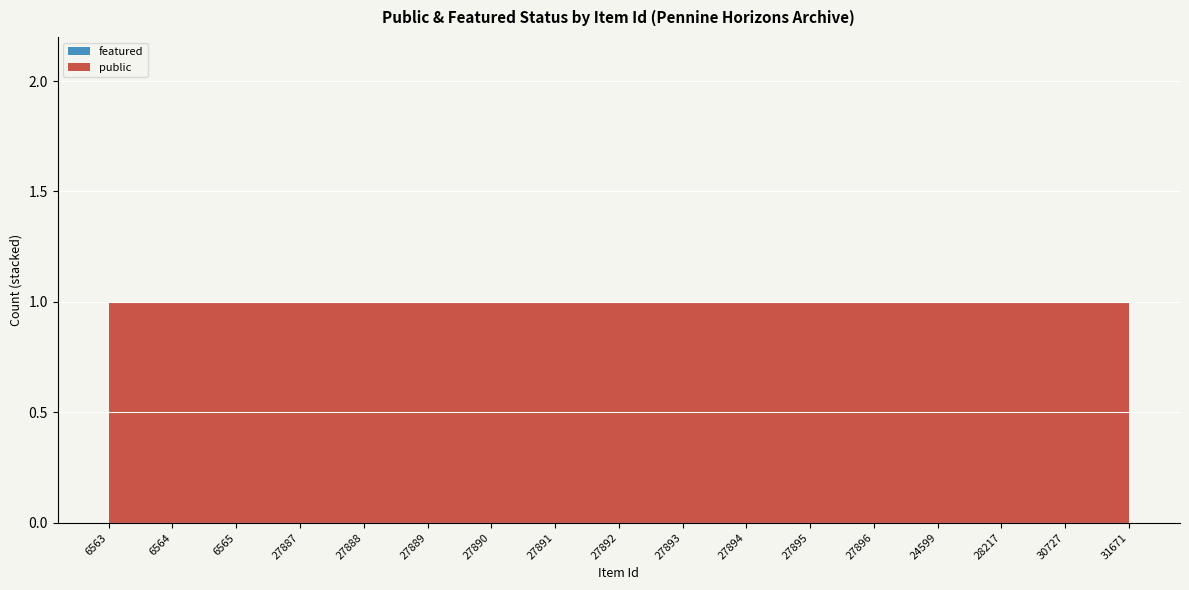

Reading left to right, extract all data points from this chart.

public: 1	1	1	1	1	1	1	1	1	1	1	1	1	1	1	1	1
featured: 0	0	0	0	0	0	0	0	0	0	0	0	0	0	0	0	0